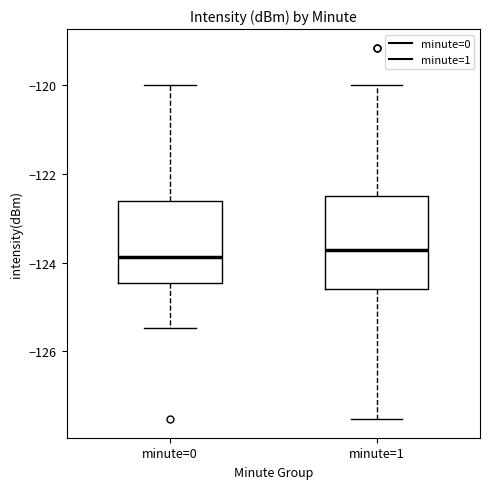

Reading left to right, transcribe this box plot: for each box, give where its median line is, the range the box spans, and where its two whiskers end, as read against the y-axis. The values are not printed on the chart, so give them approximately, as read against the axis.

minute=0: median -123.8, box -124.4 to -122.6, whiskers -125.4 to -120.0
minute=1: median -123.8, box -124.6 to -122.4, whiskers -127.6 to -120.0